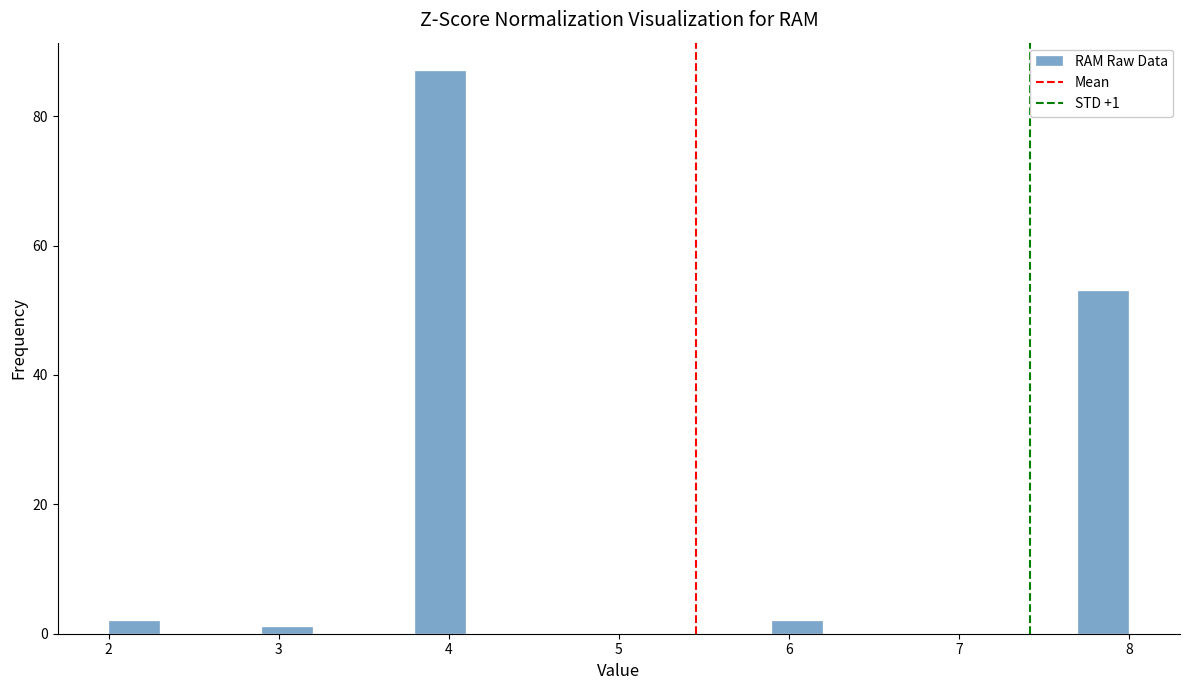

Around what value on the x-axis is the tallest bar? Give the approximate position of its centre, as read against the axis.

4.0